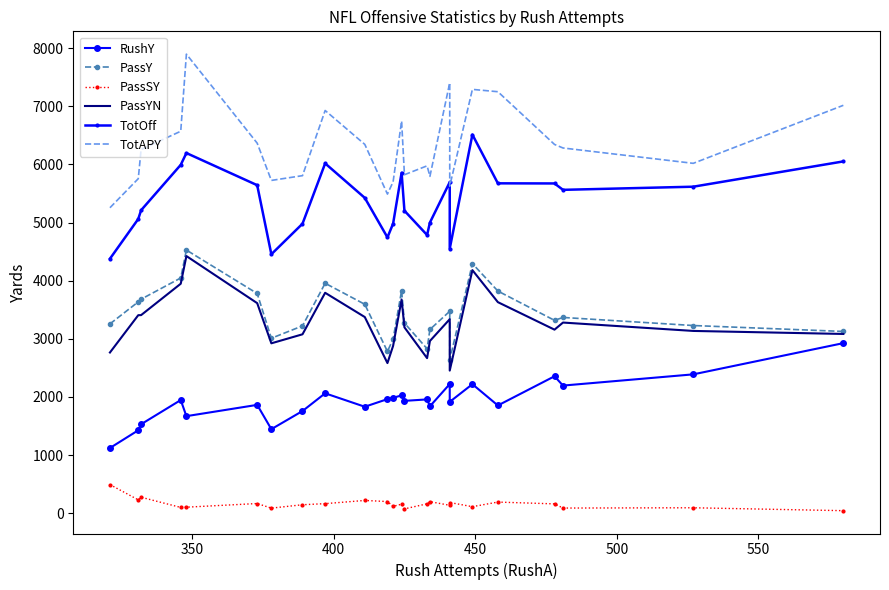

How many lines are shown in the chart?

6